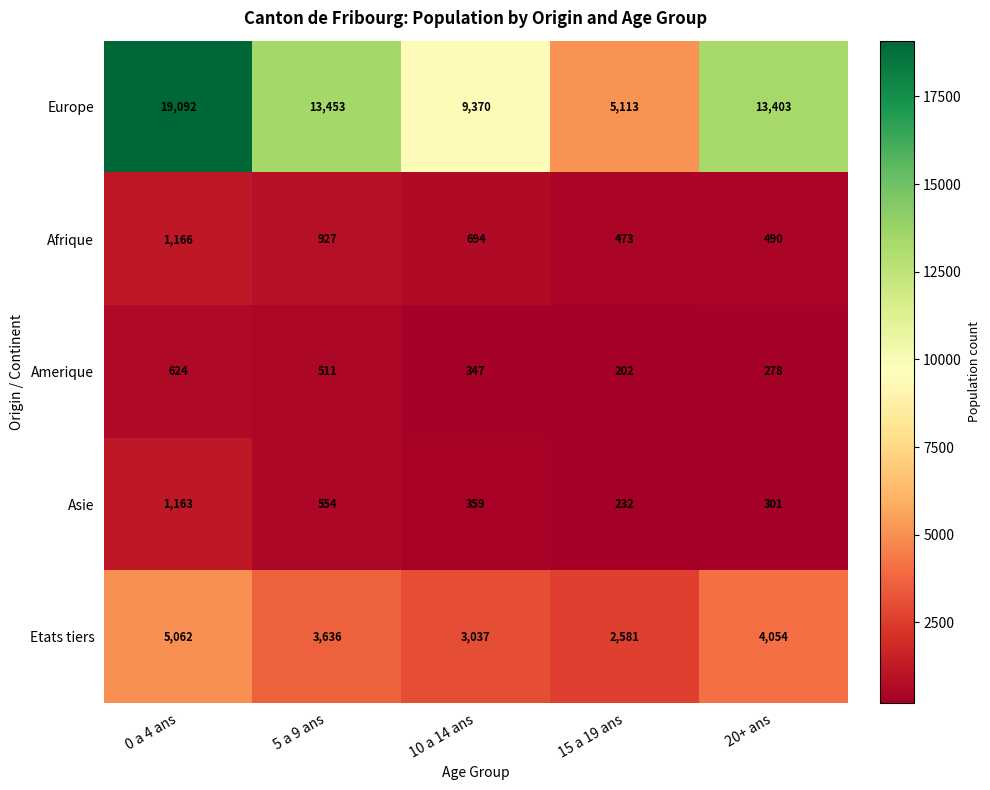

What is the approximate value of Afrique at 5 a 9 ans?

927